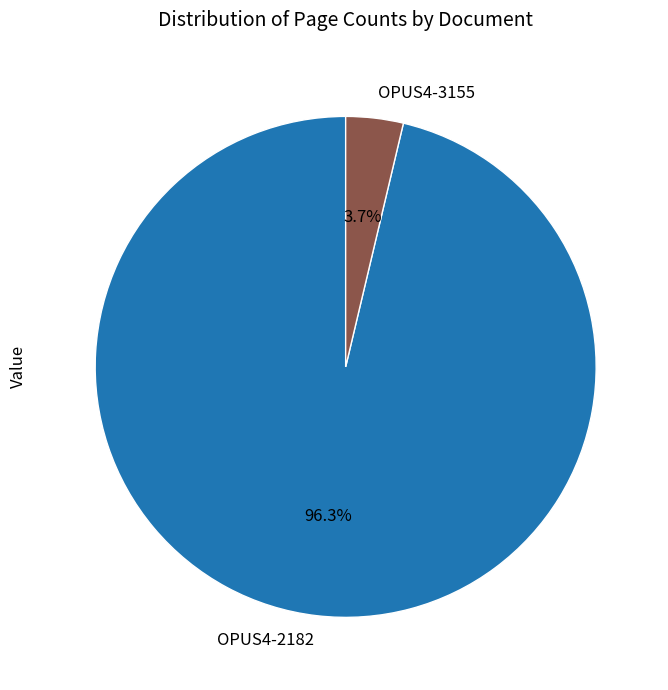

What is the ratio of the value at OPUS4-2182 to the value at OPUS4-3155?

26.0